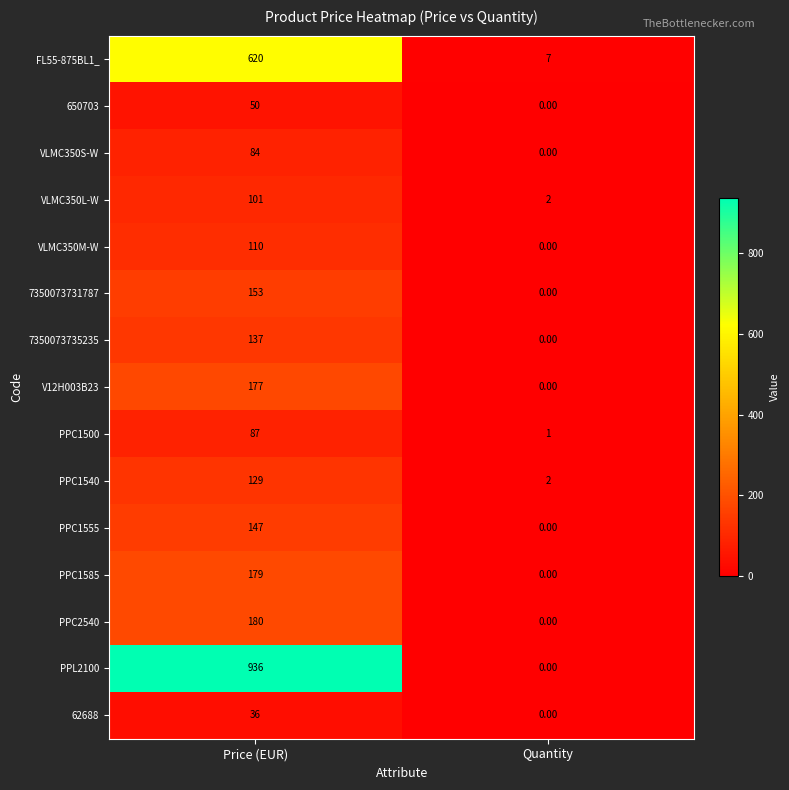

Between Price (EUR) and Quantity, which series saw the biggest shift?

PPL2100